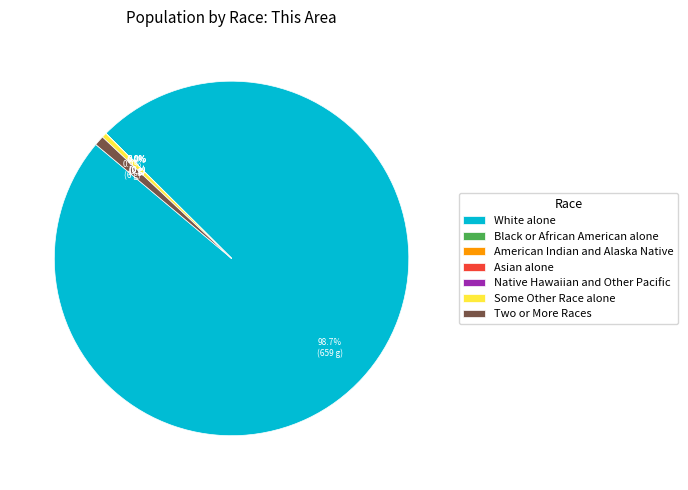

Which slice represents more than half of the pie?

White alone